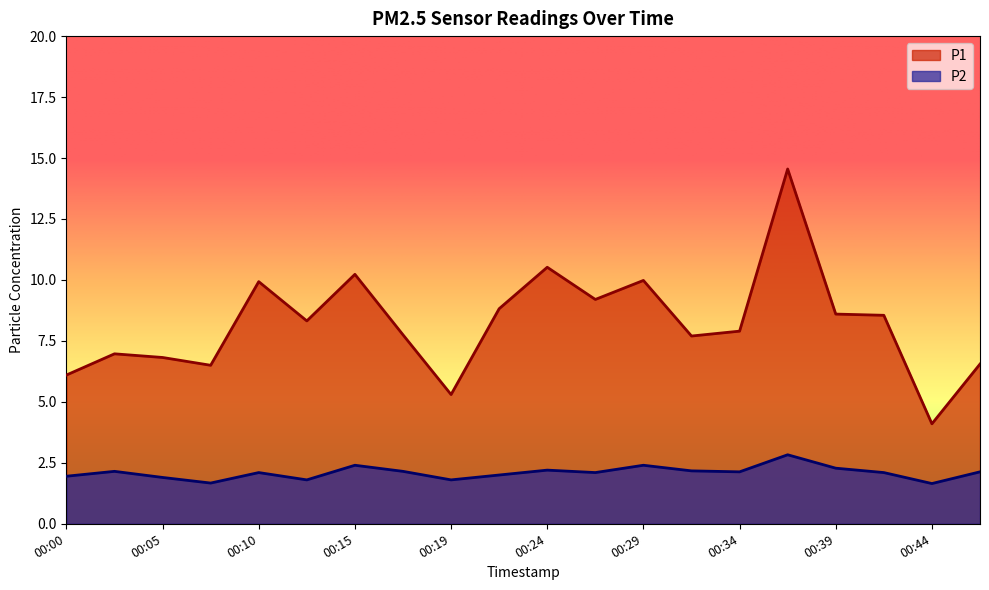

How many lines are shown in the chart?

2